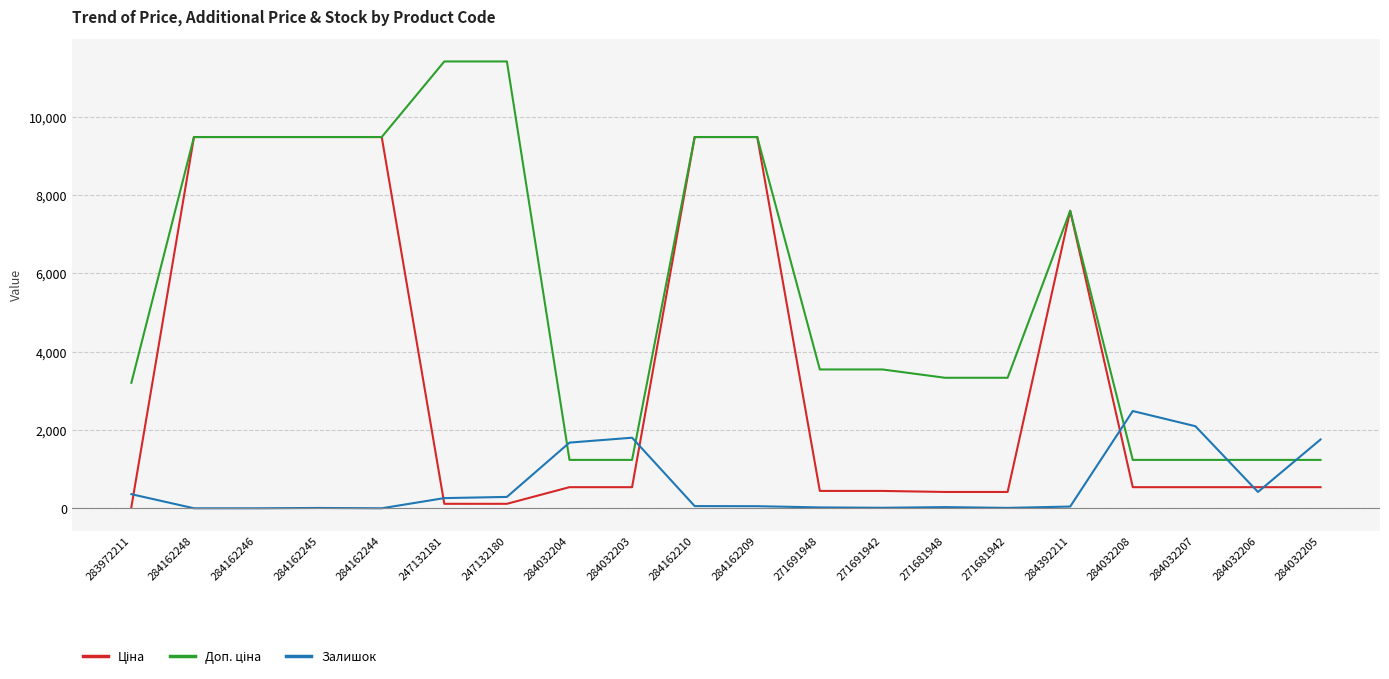

At how many categories does at least one series exceed 5249?

9